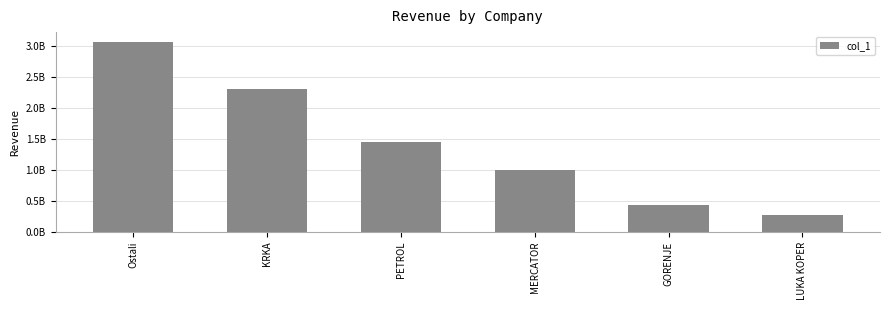

True or false: the data shows 182703325.9 at LUKA KOPER.

False